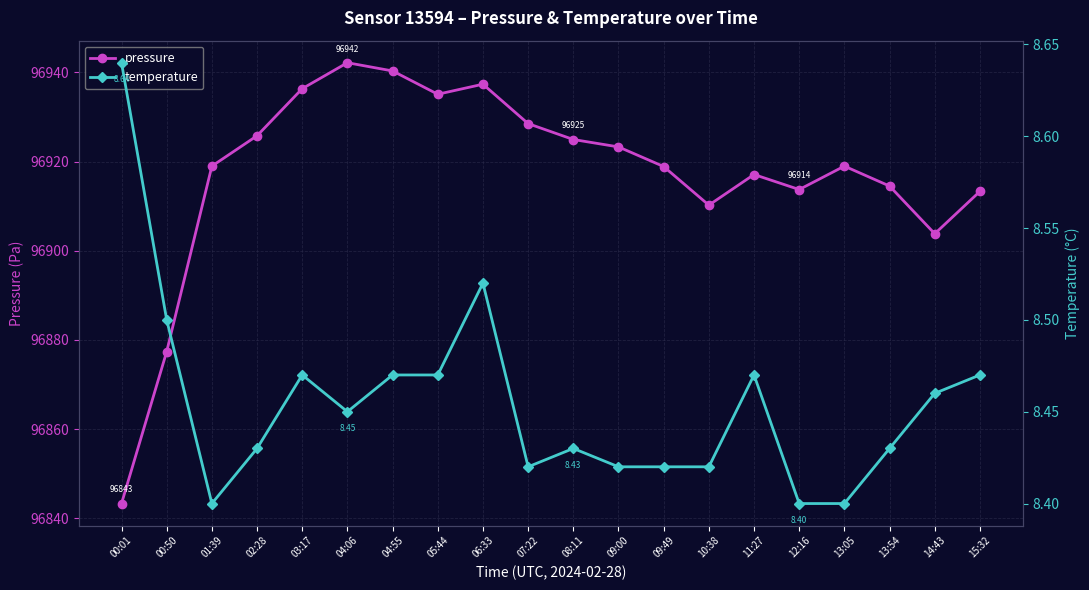

List the series in order of their overall mean, highest first.

pressure, temperature